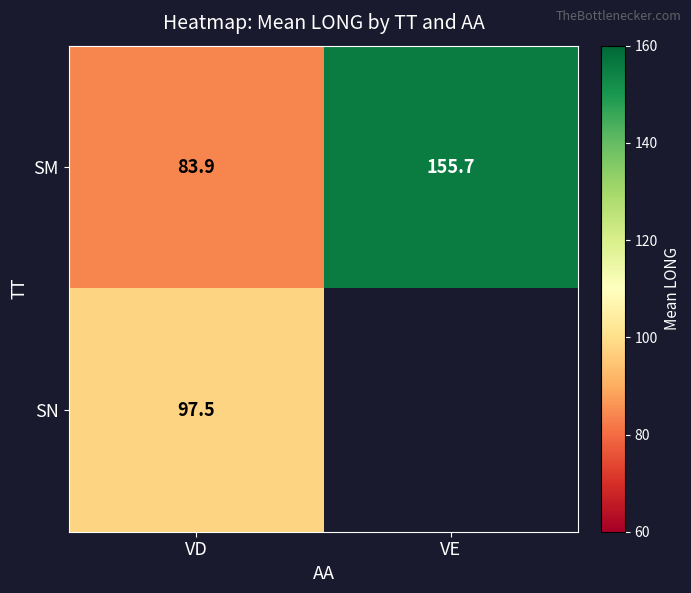

Which category has the lowest value in the SM series?

VD